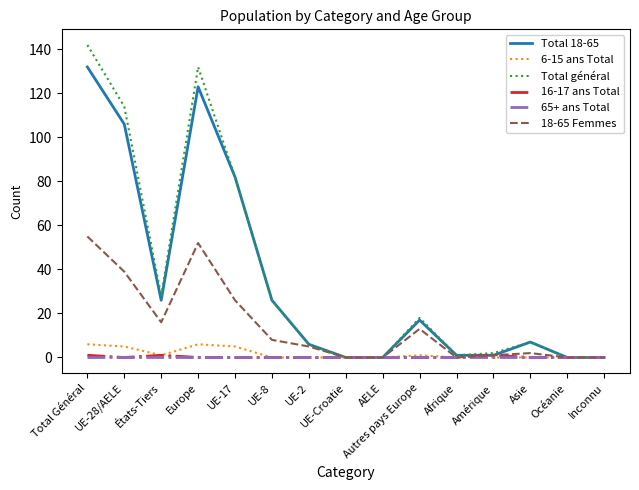

What is the spread (max minus min) of values at Asie?

7